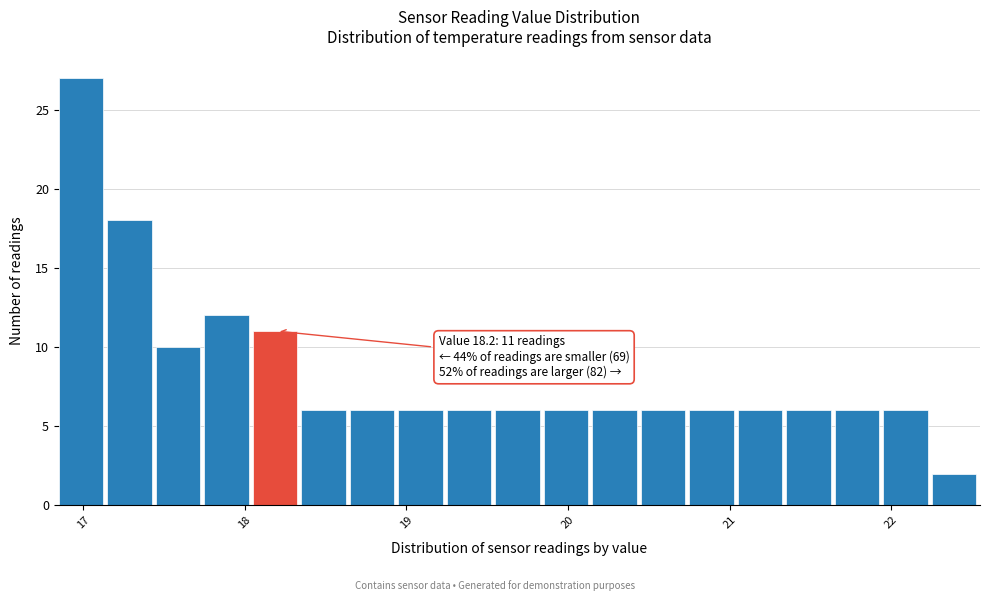

Read against the x-axis, roughly where is the centre of the tallest bar?

17.0